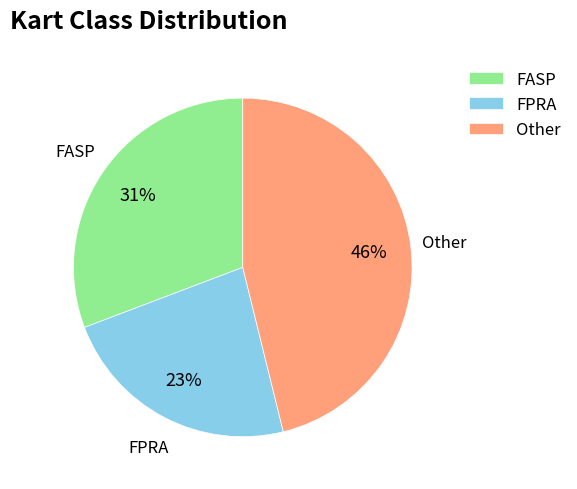

What is the ratio of the value at FASP to the value at FPRA?

1.3